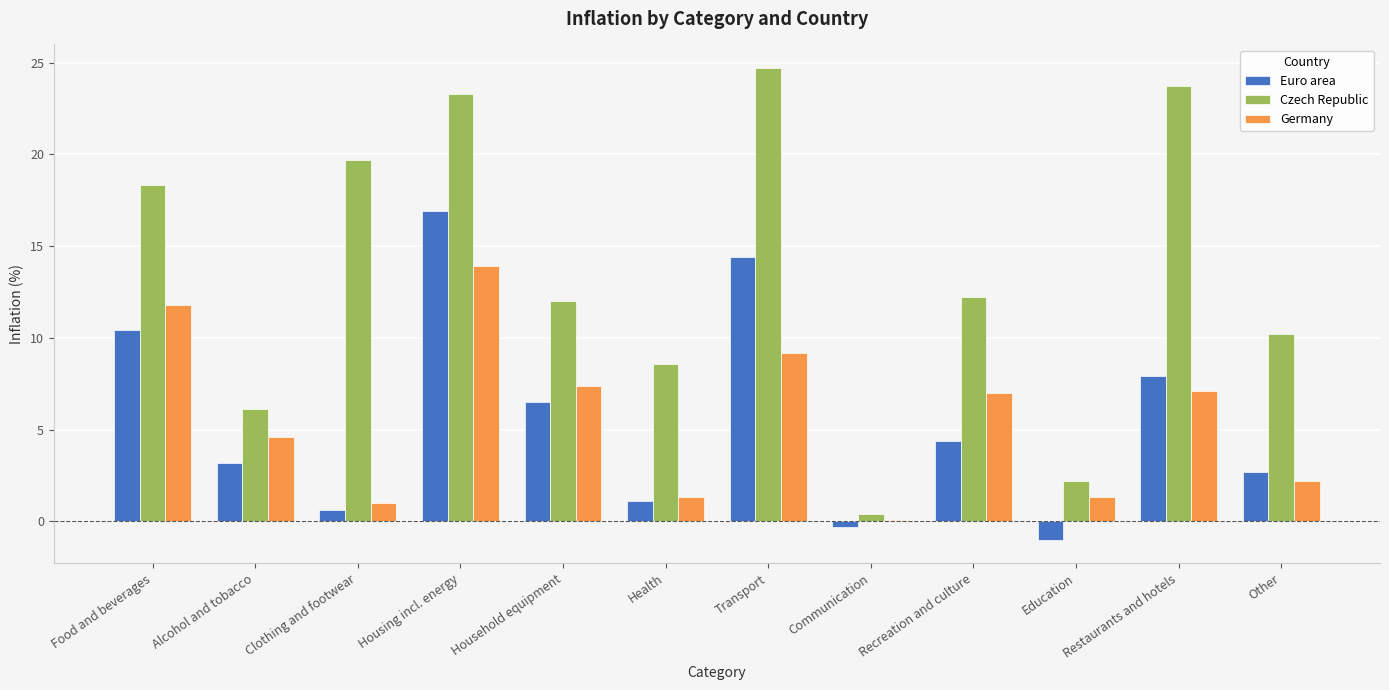

Which series has the largest total across all categories?

Czech Republic